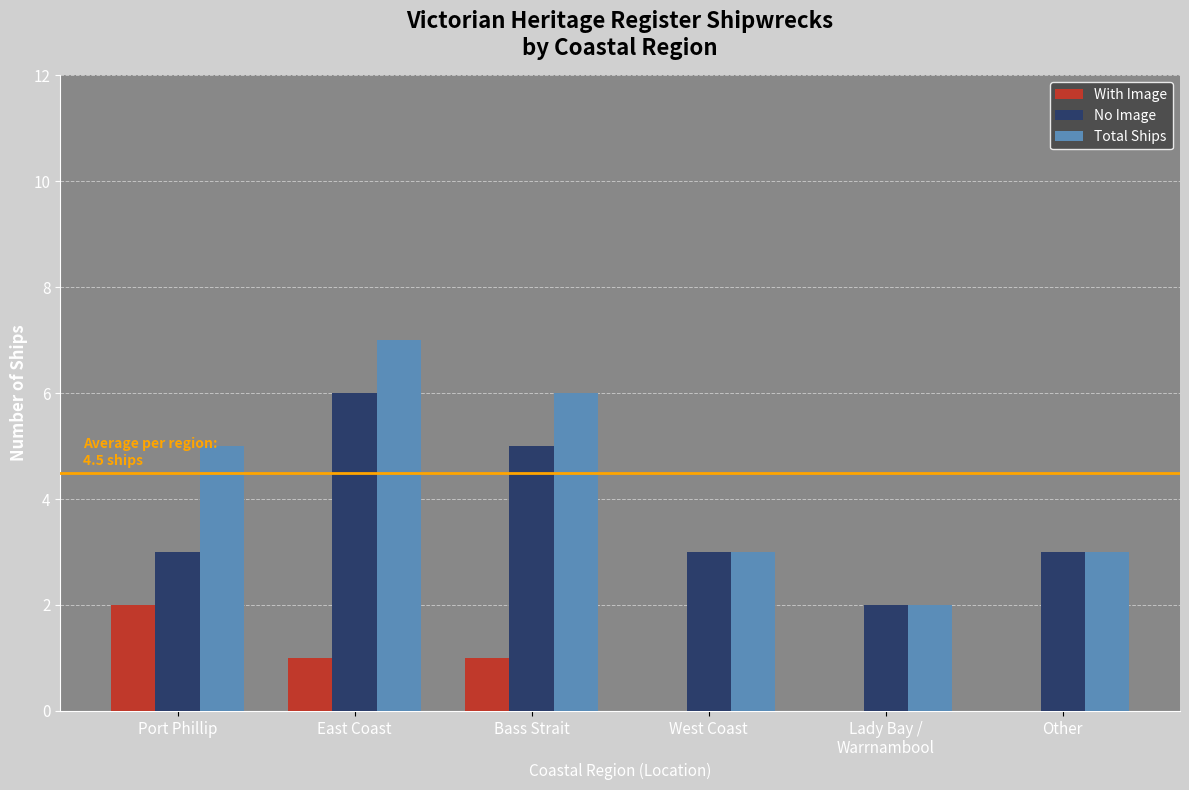

What is the sum of all With Image values?

4